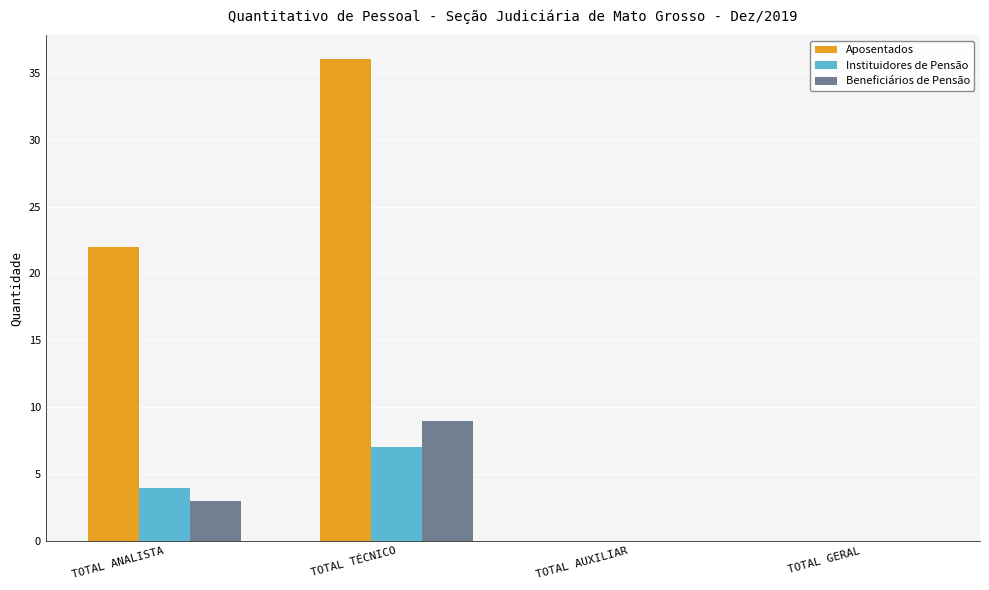

Which category has the highest value across all series?

TOTAL TÉCNICO